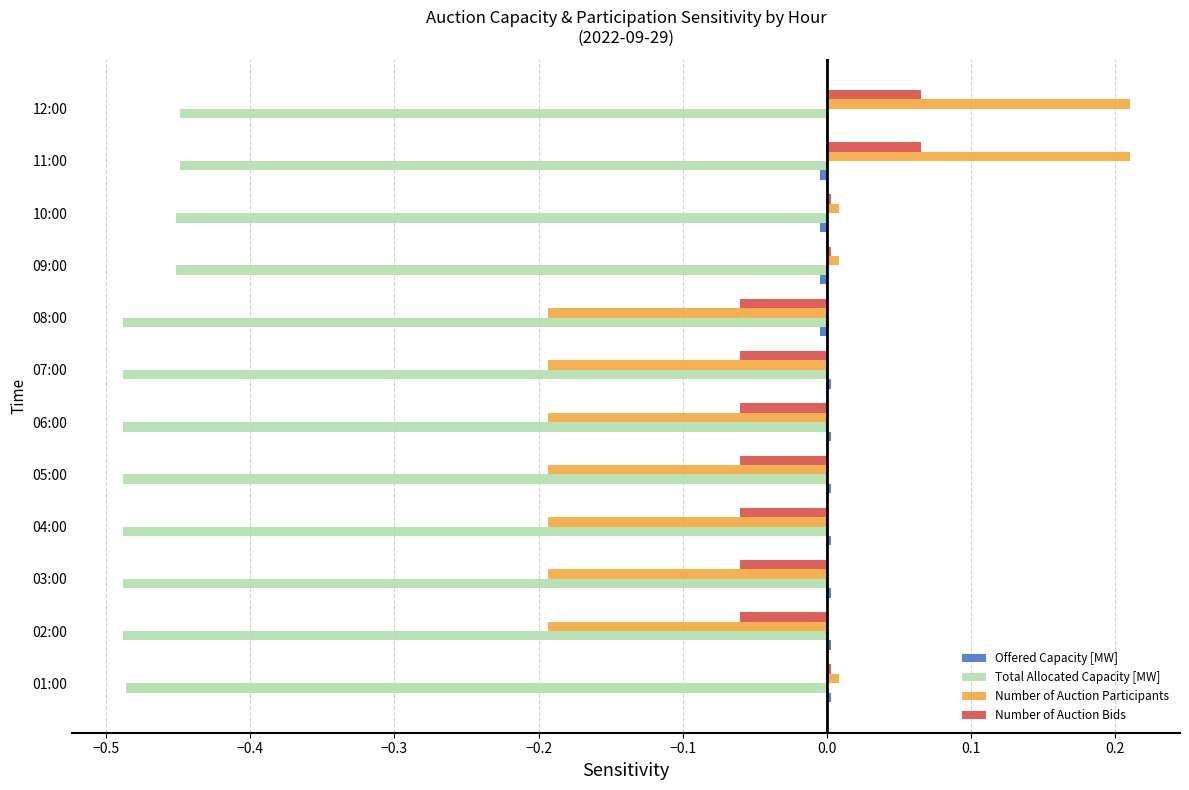

Is the value of Number of Auction Participants at 09:00 greater than the value of Number of Auction Bids at 04:00?

Yes